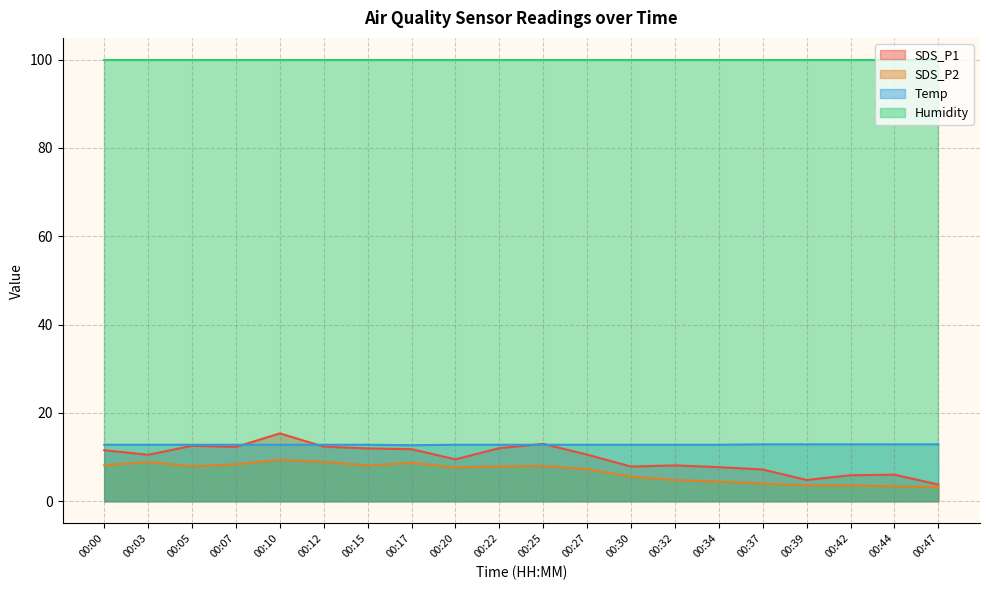

True or false: SDS_P2 and SDS_P1 intersect in this chart.

False